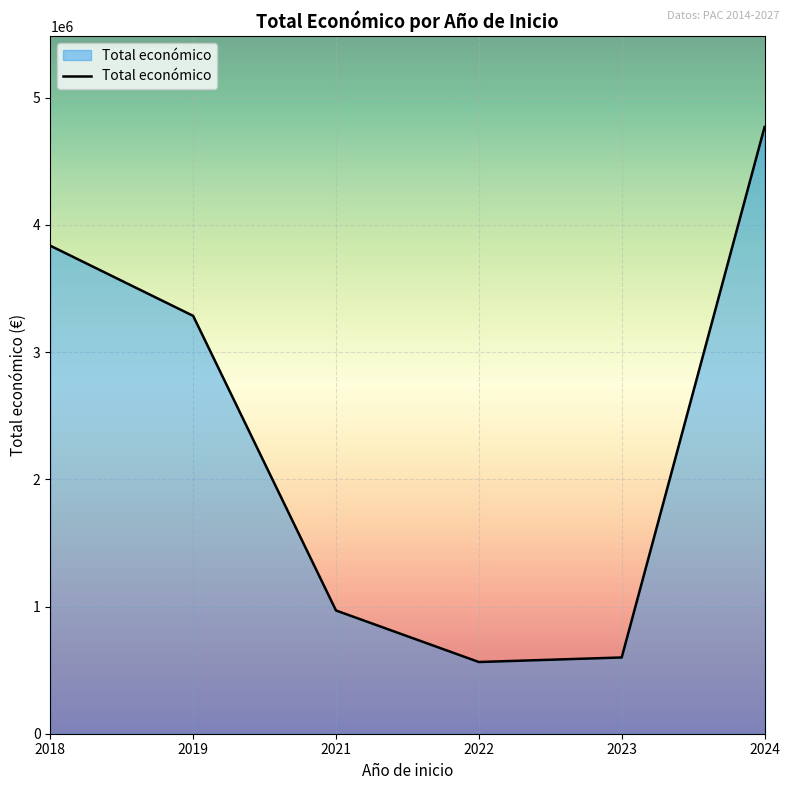

Reading left to right, list all the values displayed in this chart.

3836282	3284782	968756	563721	599444	4769101